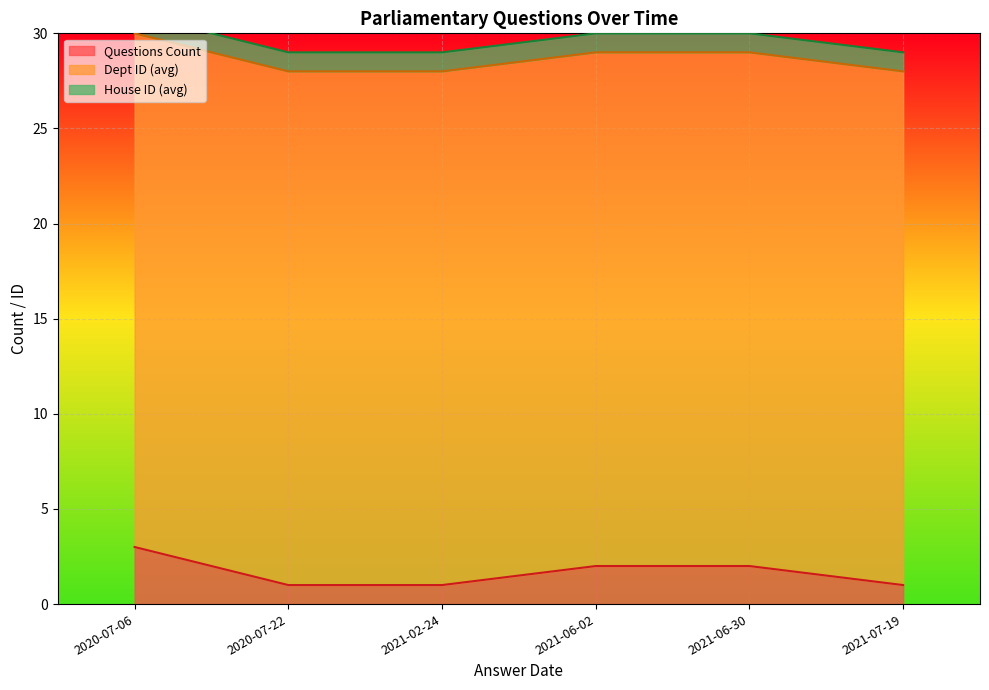

True or false: Questions Count has a value of 0 at 2021-07-19.

False